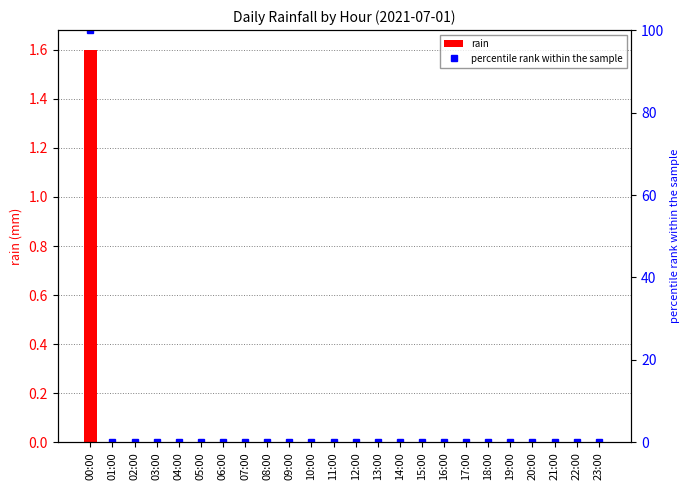

Rank the series at 21:00 from highest to lowest value.

rain, percentile rank within the sample